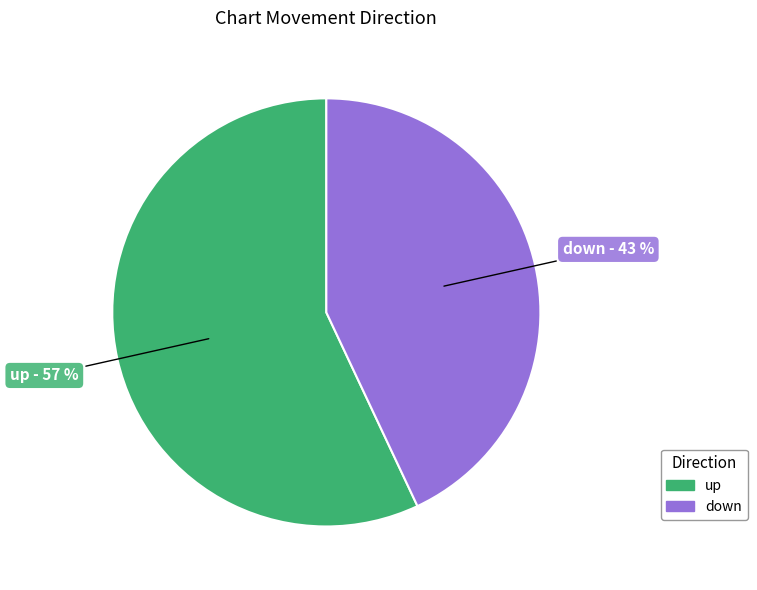

To the nearest percent, what is the combined percentage of down and up?

100%